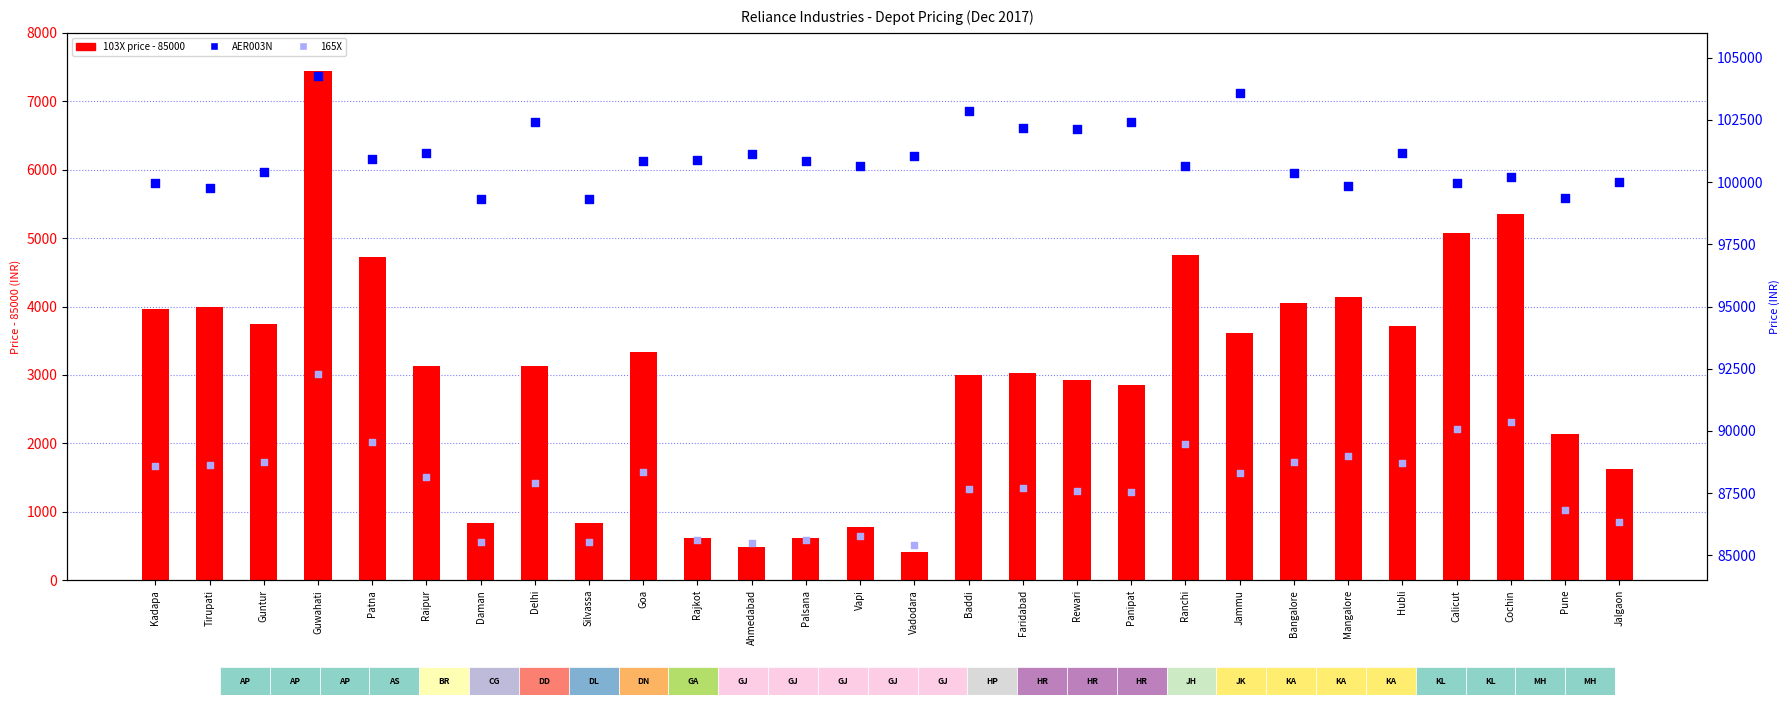

At how many categories does at least one series exceed 85715?

28